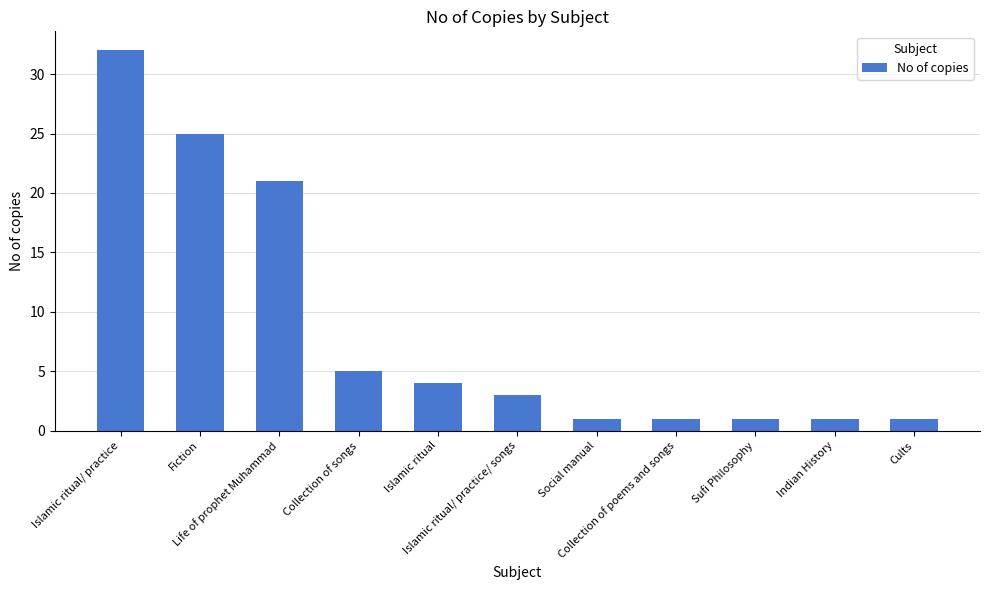

What is the value of the 6th bar from the left?

3